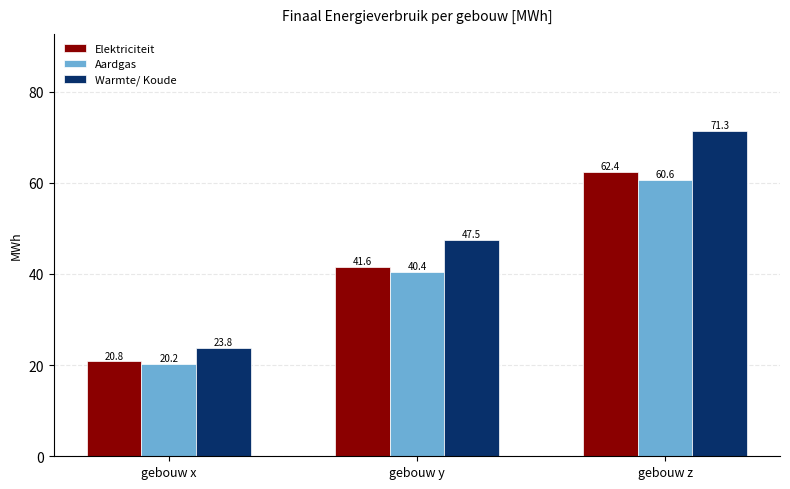

At gebouw y, list the series in order from largest to smallest.

Warmte/ Koude, Elektriciteit, Aardgas